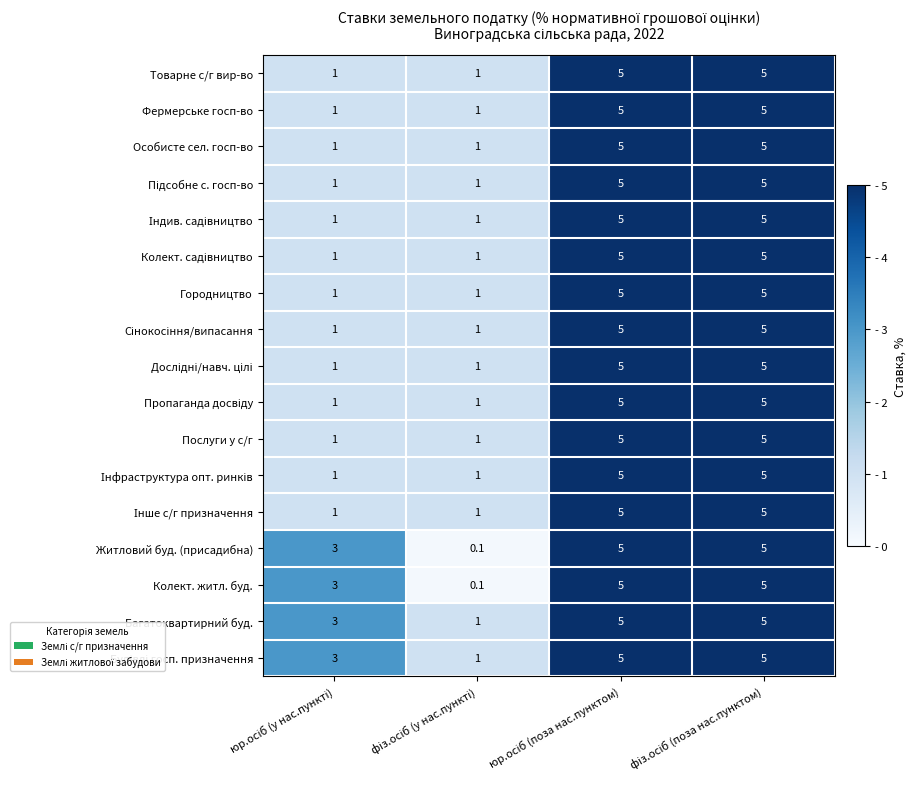

Count the 01.13 values in the range 1 to 5.

4